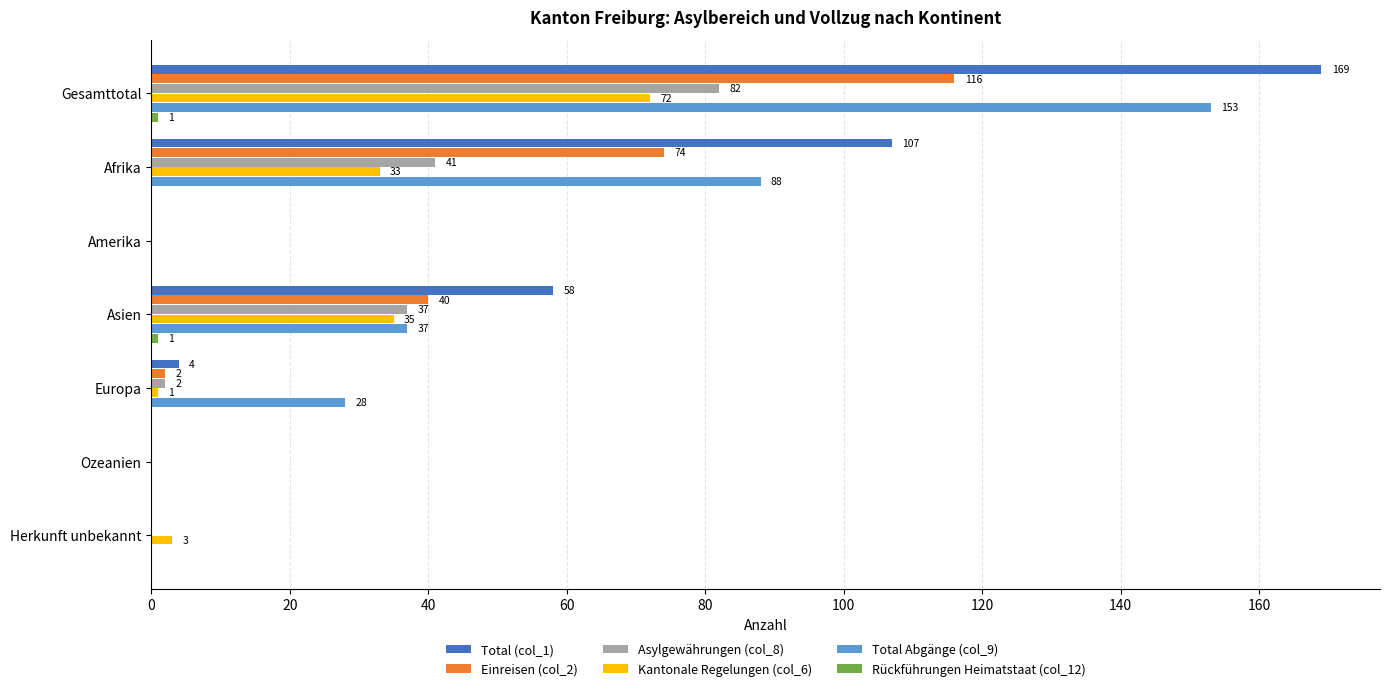

At which category is the sum across all series the highest?

Gesamttotal